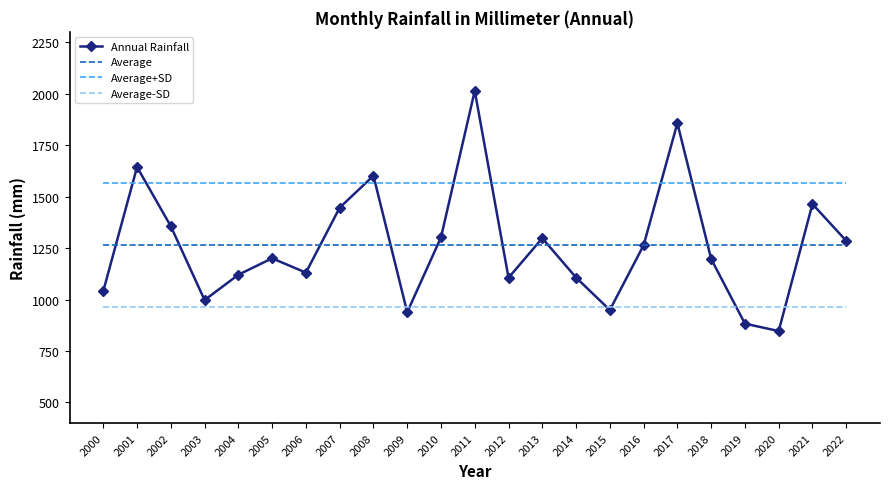

What is the approximate value of Average at 2003?

1262.8